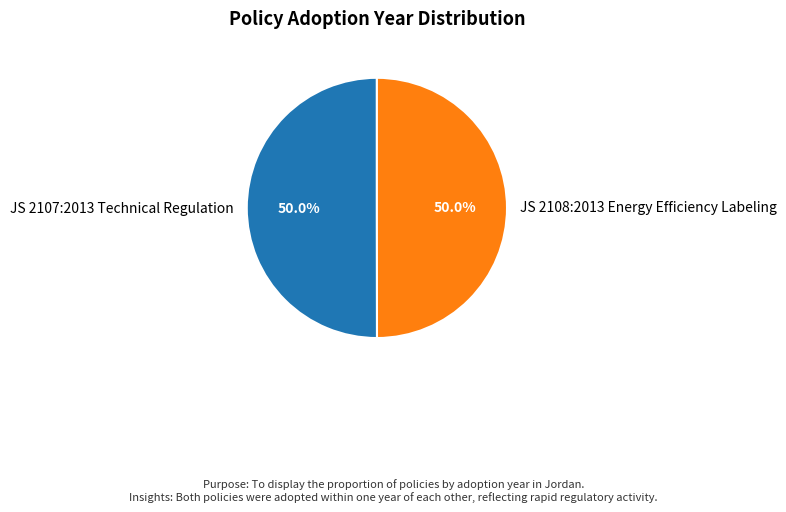

Is it true that JS 2107:2013 Technical Regulation is 56% of the pie?

False